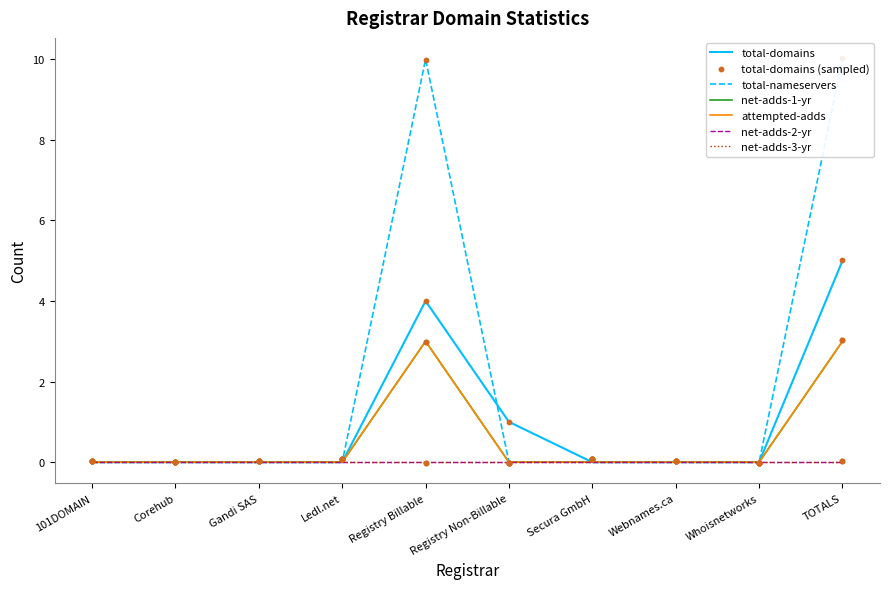

Which series has the largest total across all categories?

total-nameservers